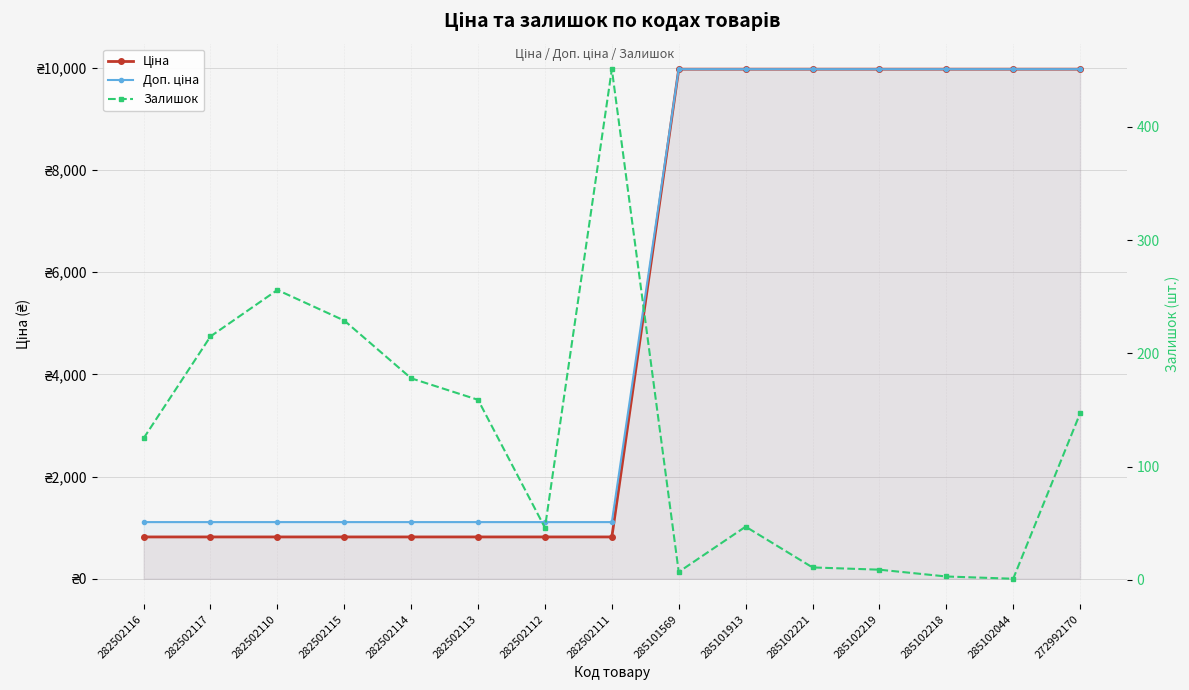

Rank the categories by Ціна value from highest to lowest.

285101569, 285101913, 285102221, 285102219, 285102218, 285102044, 272992170, 282502116, 282502117, 282502110, 282502115, 282502114, 282502113, 282502112, 282502111